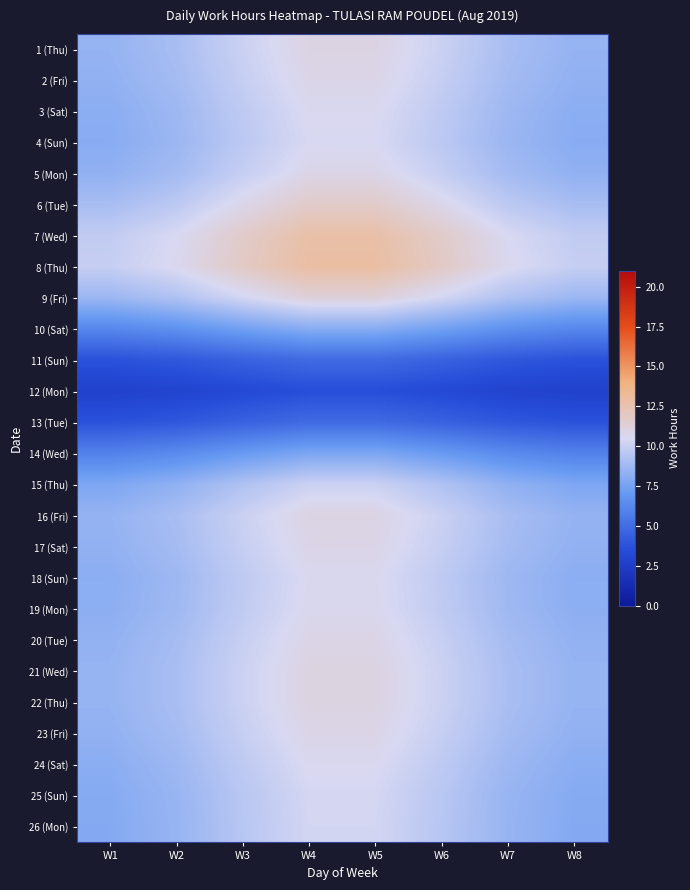

Reading left to right, what are all the values shown in this chart?

1 (Thu): W1=8.5	W2=9.0	W3=10.1	W4=11.0	W5=11.0	W6=10.1	W7=9.0	W8=8.5
2 (Fri): W1=8.3	W2=8.9	W3=9.9	W4=10.8	W5=10.8	W6=9.9	W7=8.9	W8=8.3
3 (Sat): W1=8.2	W2=8.7	W3=9.7	W4=10.6	W5=10.6	W6=9.7	W7=8.7	W8=8.2
4 (Sun): W1=8.1	W2=8.6	W3=9.6	W4=10.5	W5=10.5	W6=9.6	W7=8.6	W8=8.1
5 (Mon): W1=8.3	W2=8.9	W3=9.9	W4=10.8	W5=10.8	W6=9.9	W7=8.9	W8=8.3
6 (Tue): W1=9.0	W2=9.6	W3=10.7	W4=11.7	W5=11.7	W6=10.7	W7=9.6	W8=9.0
7 (Wed): W1=9.8	W2=10.5	W3=11.7	W4=12.7	W5=12.7	W6=11.7	W7=10.5	W8=9.8
8 (Thu): W1=9.9	W2=10.6	W3=11.9	W4=12.9	W5=12.9	W6=11.9	W7=10.6	W8=9.9
9 (Fri): W1=8.7	W2=9.3	W3=10.3	W4=11.3	W5=11.3	W6=10.3	W7=9.3	W8=8.7
10 (Sat): W1=6.2	W2=6.7	W3=7.4	W4=8.1	W5=8.1	W6=7.4	W7=6.7	W8=6.2
11 (Sun): W1=3.8	W2=4.0	W3=4.5	W4=4.9	W5=4.9	W6=4.5	W7=4.0	W8=3.8
12 (Mon): W1=2.8	W2=2.9	W3=3.3	W4=3.6	W5=3.6	W6=3.3	W7=2.9	W8=2.8
13 (Tue): W1=3.8	W2=4.0	W3=4.5	W4=4.9	W5=4.9	W6=4.5	W7=4.0	W8=3.8
14 (Wed): W1=5.9	W2=6.3	W3=7.1	W4=7.7	W5=7.7	W6=7.1	W7=6.3	W8=5.9
15 (Thu): W1=7.8	W2=8.3	W3=9.3	W4=10.1	W5=10.1	W6=9.3	W7=8.3	W8=7.8
16 (Fri): W1=8.4	W2=9.0	W3=10.1	W4=11.0	W5=11.0	W6=10.1	W7=9.0	W8=8.4
17 (Sat): W1=8.3	W2=8.9	W3=10.0	W4=10.8	W5=10.8	W6=10.0	W7=8.9	W8=8.3
18 (Sun): W1=8.2	W2=8.7	W3=9.7	W4=10.6	W5=10.6	W6=9.7	W7=8.7	W8=8.2
19 (Mon): W1=8.2	W2=8.8	W3=9.8	W4=10.7	W5=10.7	W6=9.8	W7=8.8	W8=8.2
20 (Tue): W1=8.4	W2=9.0	W3=10.0	W4=10.9	W5=10.9	W6=10.0	W7=9.0	W8=8.4
21 (Wed): W1=8.5	W2=9.1	W3=10.1	W4=11.0	W5=11.0	W6=10.1	W7=9.1	W8=8.5
22 (Thu): W1=8.5	W2=9.1	W3=10.1	W4=11.0	W5=11.0	W6=10.1	W7=9.1	W8=8.5
23 (Fri): W1=8.3	W2=8.9	W3=10.0	W4=10.8	W5=10.8	W6=10.0	W7=8.9	W8=8.3
24 (Sat): W1=8.1	W2=8.7	W3=9.7	W4=10.6	W5=10.6	W6=9.7	W7=8.7	W8=8.1
25 (Sun): W1=8.0	W2=8.5	W3=9.5	W4=10.4	W5=10.4	W6=9.5	W7=8.5	W8=8.0
26 (Mon): W1=8.0	W2=8.5	W3=9.5	W4=10.3	W5=10.3	W6=9.5	W7=8.5	W8=8.0